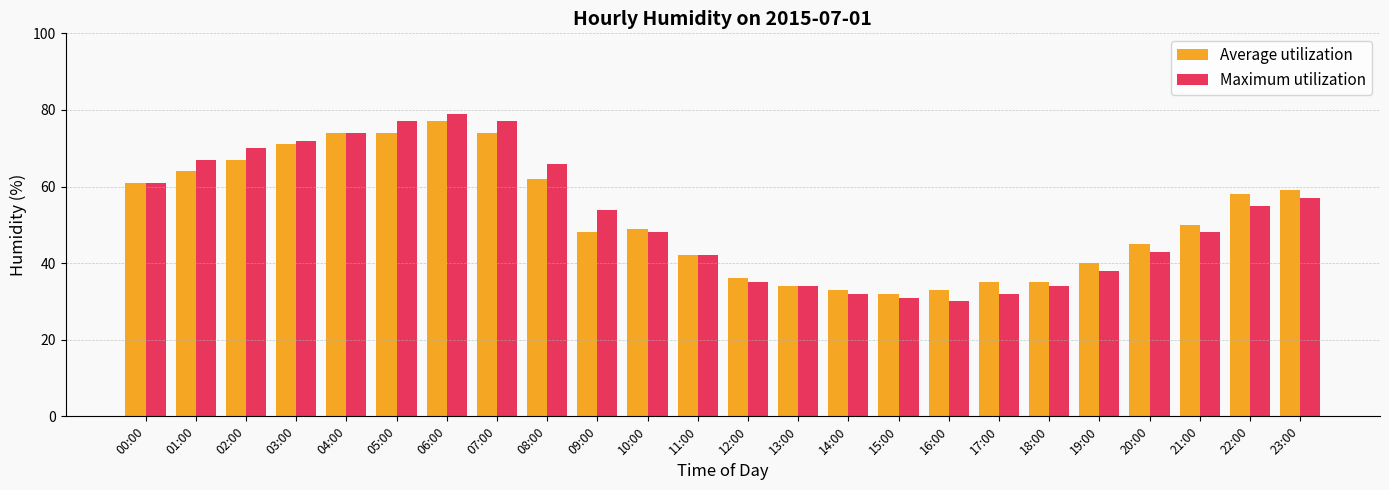

True or false: Maximum utilization has a value of 74 at 04:00.

True